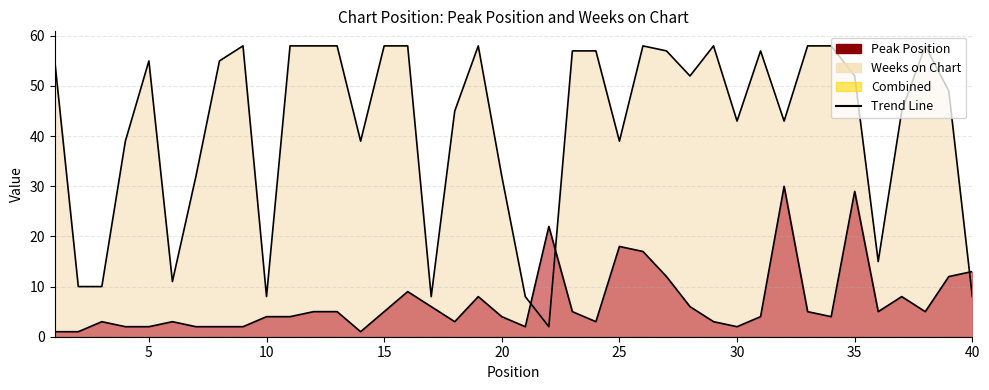

Reading right to left, list all the values displayed in this chart.

Peak Position: 40=13	39=12	38=5	37=8	36=5	35=29	34=4	33=5	32=30	31=4	30=2	29=3	28=6	27=12	26=17	25=18	24=3	23=5	22=22	21=2	20=4	19=8	18=3	17=6	16=9	15=5	14=1	13=5	12=5	11=4	10=4	9=2	8=2	7=2	6=3	5=2	4=2	3=3	2=1	1=1
Weeks on Chart: 40=8	39=49	38=58	37=45	36=15	35=52	34=58	33=58	32=43	31=57	30=43	29=58	28=52	27=57	26=58	25=39	24=57	23=57	22=2	21=8	20=32	19=58	18=45	17=8	16=58	15=58	14=39	13=58	12=58	11=58	10=8	9=58	8=55	7=32	6=11	5=55	4=39	3=10	2=10	1=55